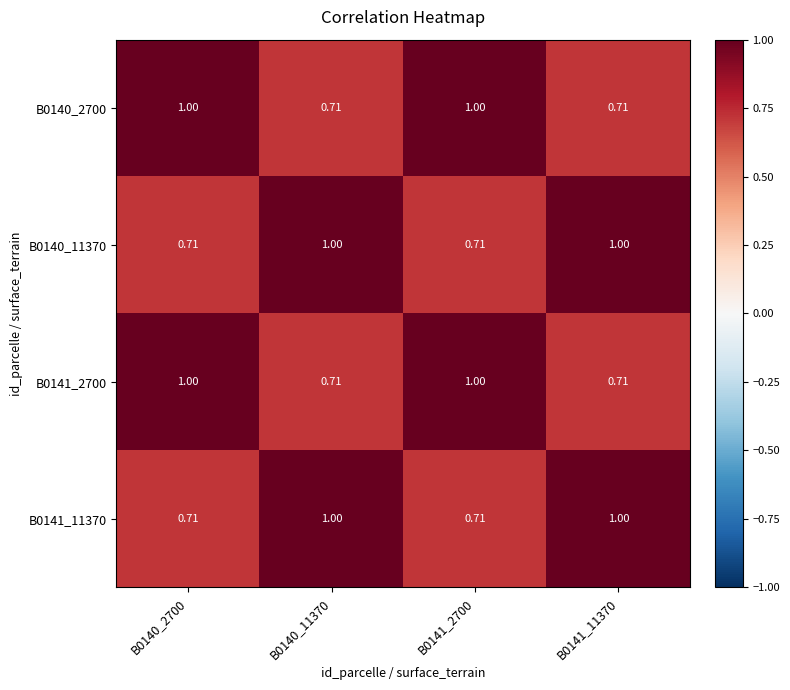

Is the value of B0140_2700 at B0140_2700 greater than the value of B0140_11370 at B0141_2700?

Yes